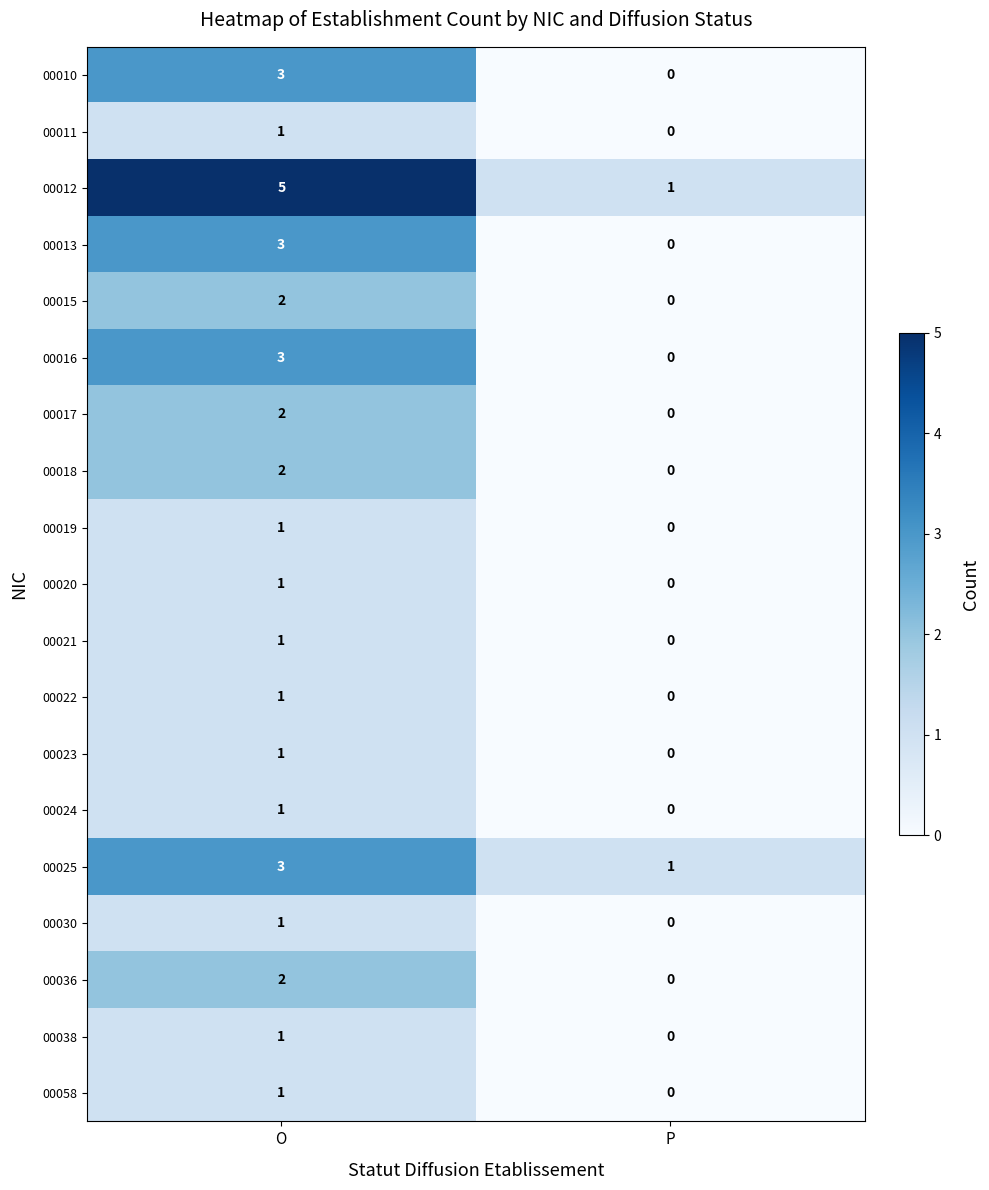

How many series are shown in this chart?

19